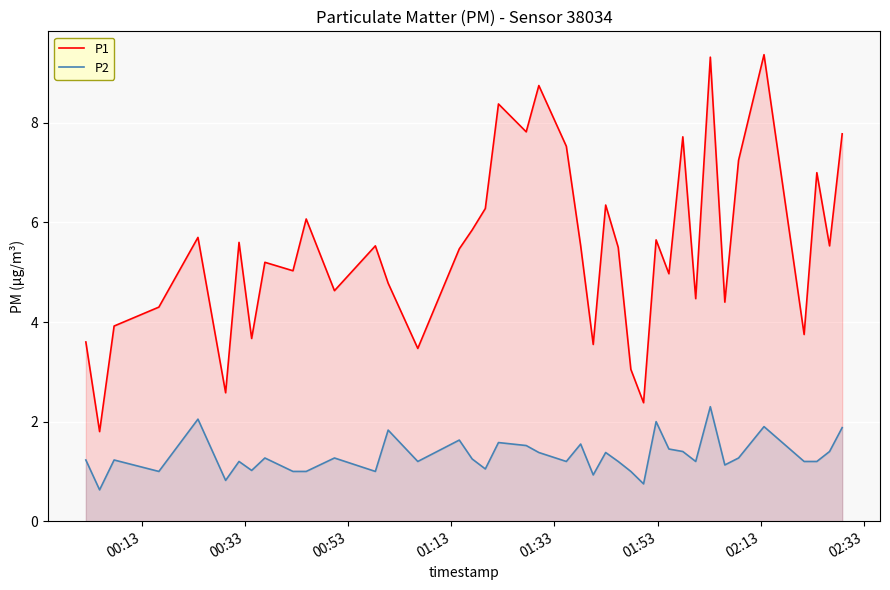

True or false: P1 has more than 2 points higher than both neighbors.

True